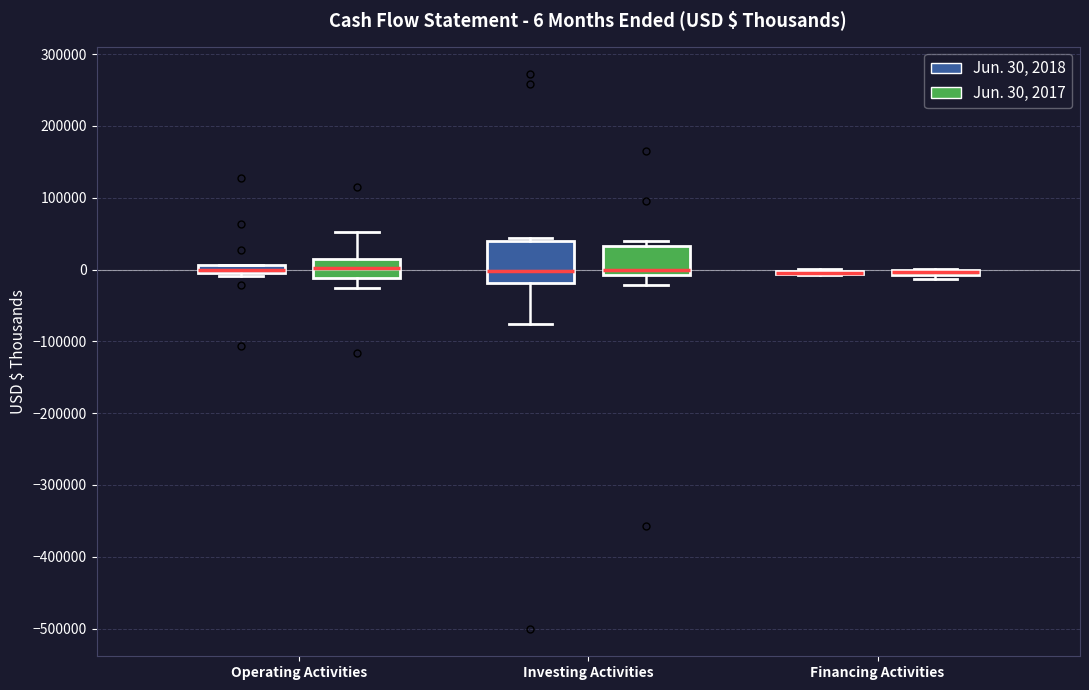

Which box is the tallest, from its lower edge to its upper edge?

Investing Activities (Jun. 30, 2018)